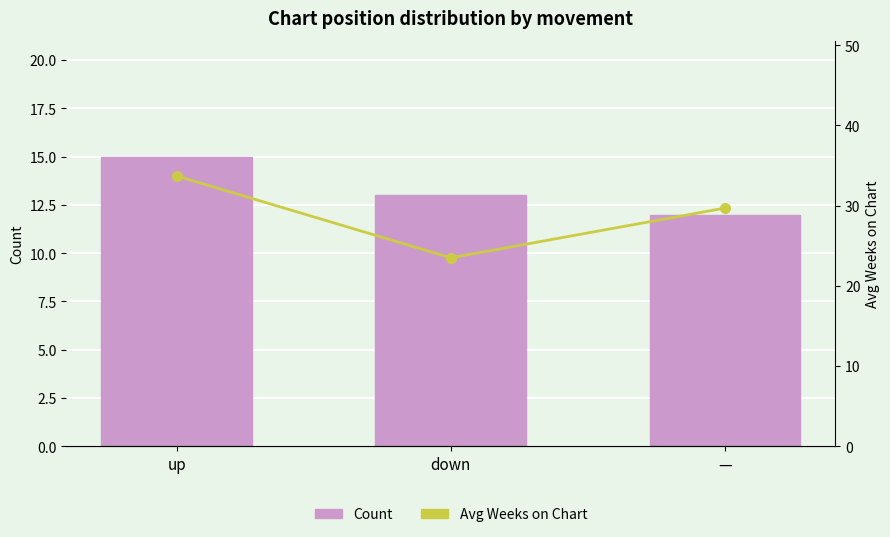

At how many categories does at least one series exceed 15?

3